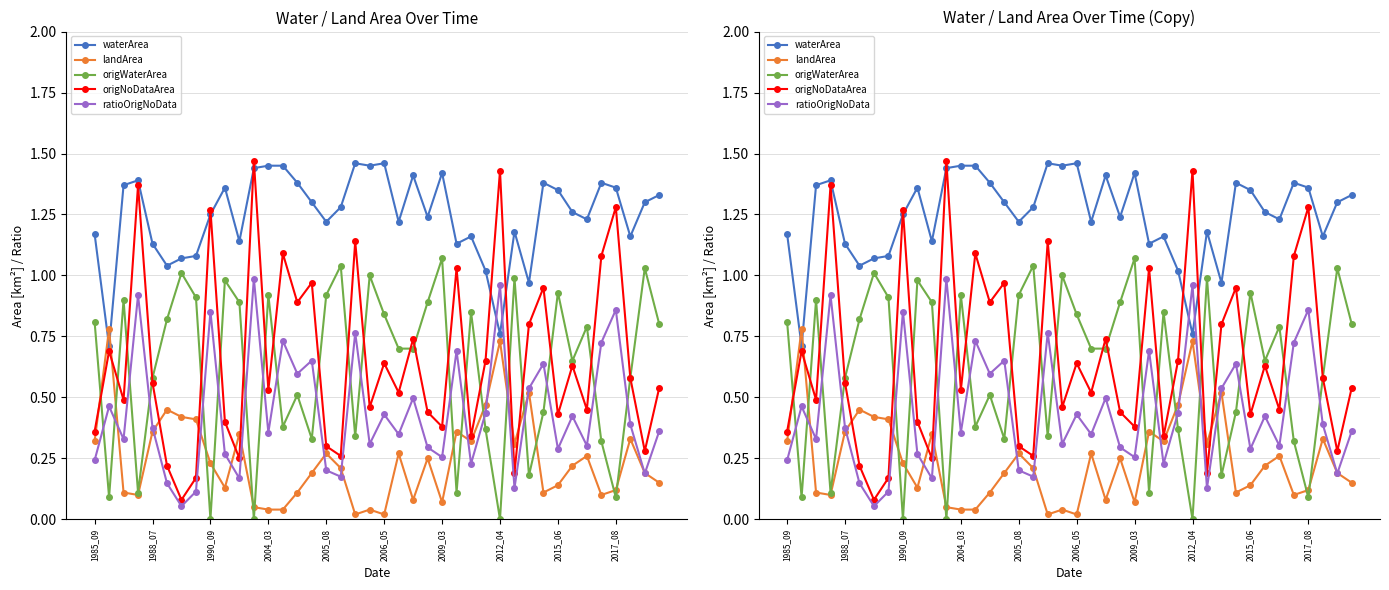

Rank the series at 15 from highest to lowest value.

waterArea, origNoDataArea, ratioOrigNoData, origWaterArea, landArea